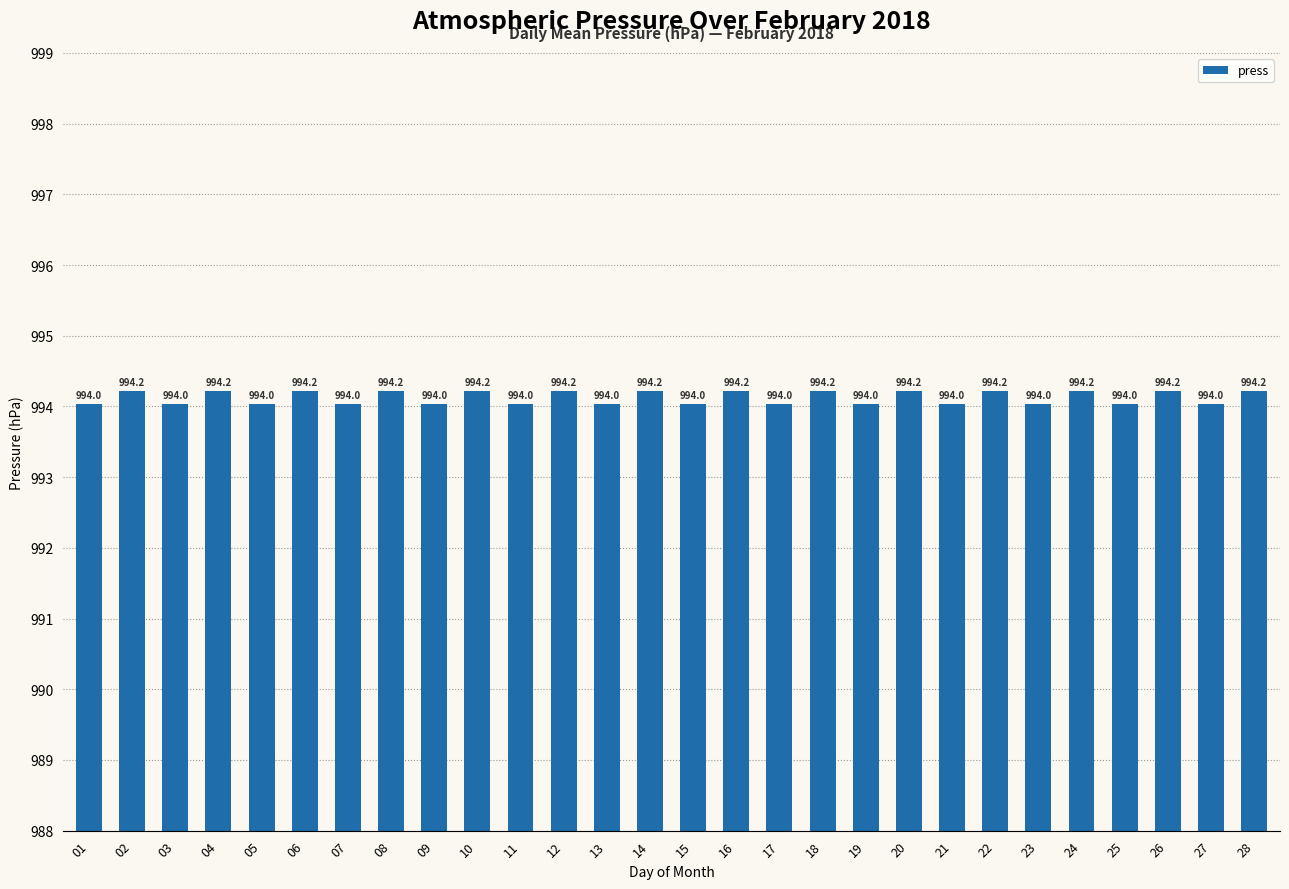

How many categories are shown in the chart?

28